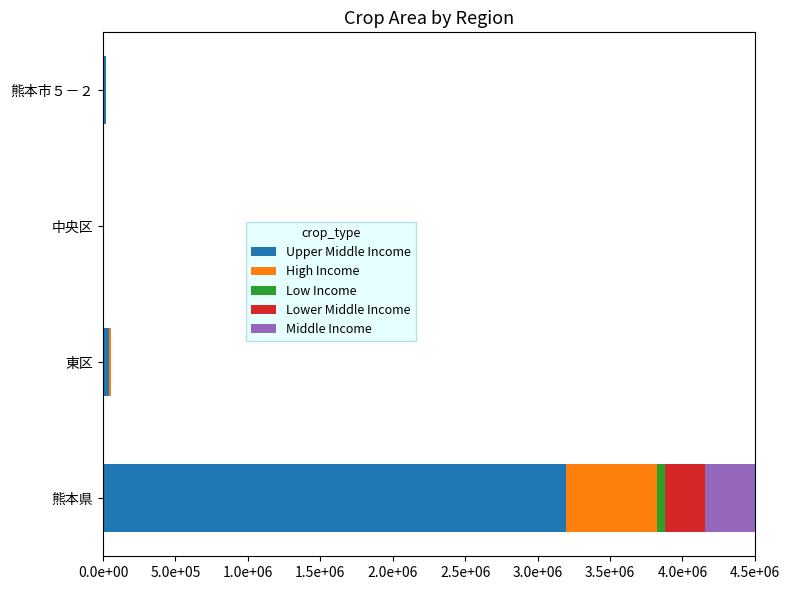

Reading right to left, transcribe all the data shown in this chart.

Upper Middle Income: 17829	1518	39676	3196467
High Income: 4737	0	13329	630355
Low Income: 0	0	0	52914
Lower Middle Income: 0	0	0	275344
Middle Income: 0	197	0	1099890